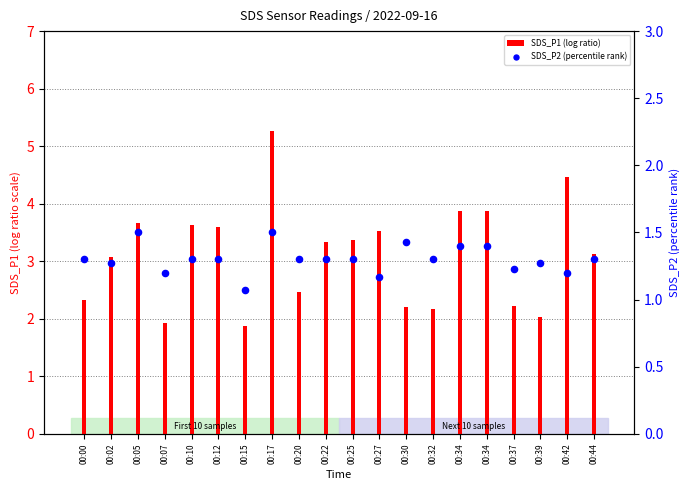

Which series contains the highest Y value?

SDS_P1 (log ratio)